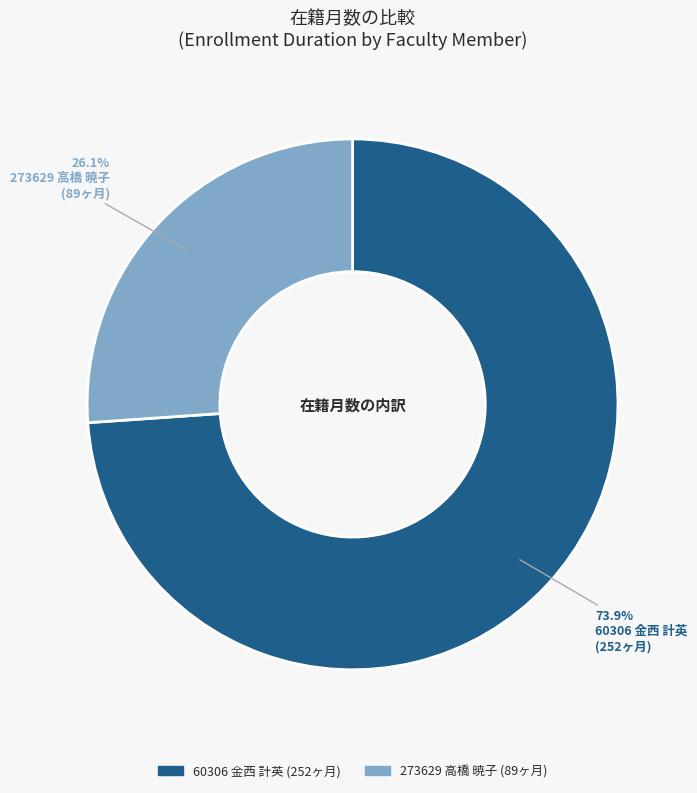

To the nearest percent, what percentage of the pie is 60306 金西 計英?

74%